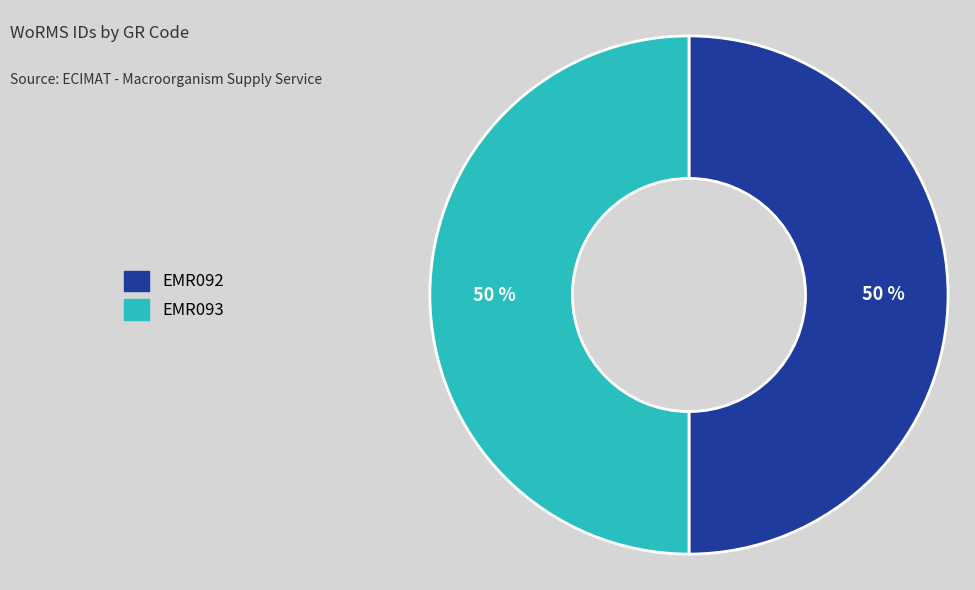

Combined, do EMR093 and EMR092 account for over 50%?

Yes